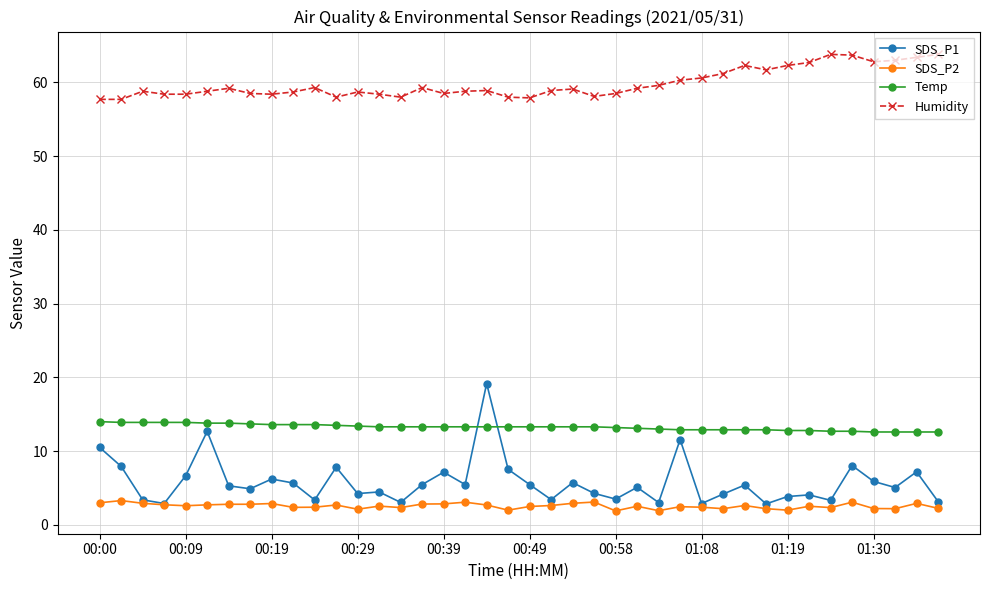

Which series has the largest range (max minus min)?

SDS_P1